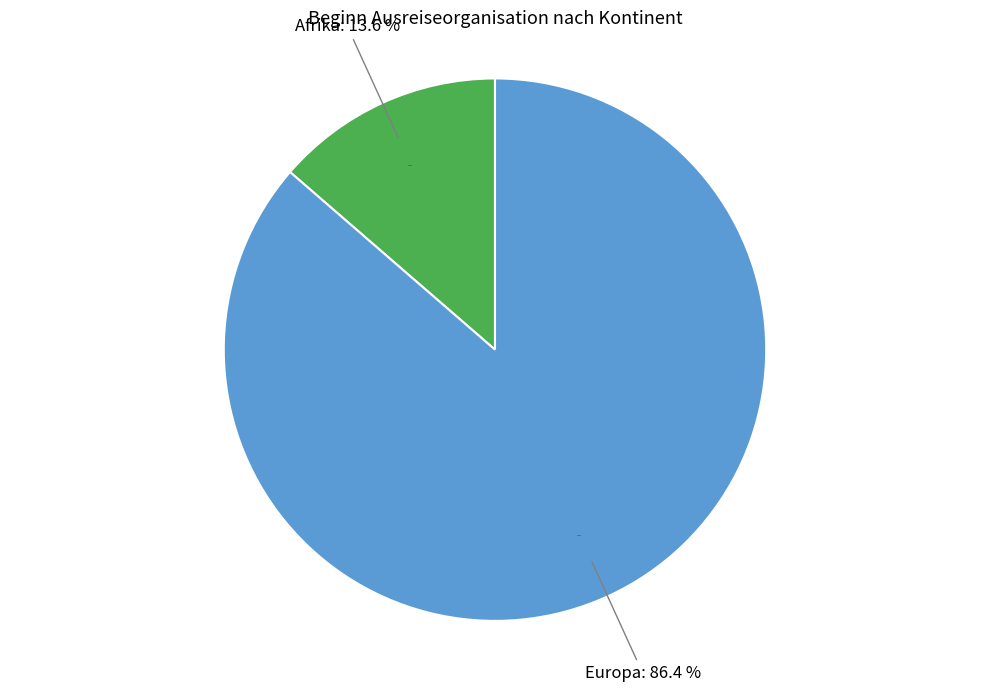

Which category accounts for the majority?

Europa